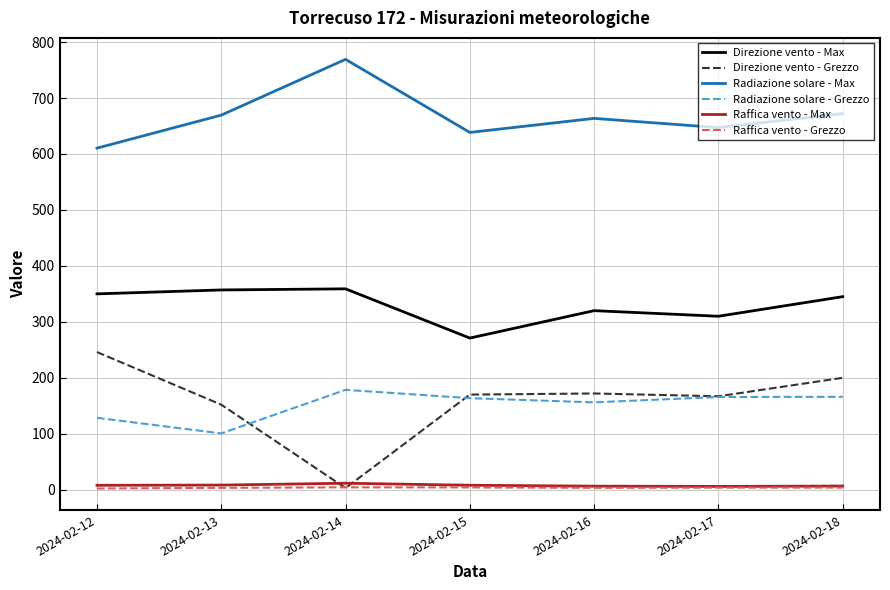

At which category does the chart reach its peak across all series?

2024-02-14